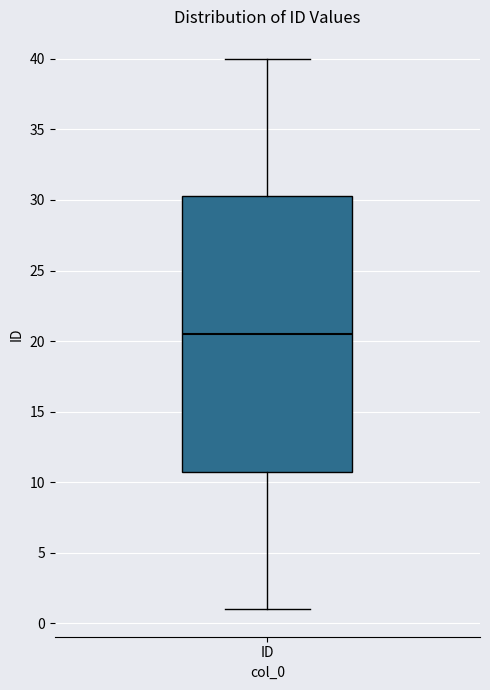

Read this box plot against the y-axis: the position of the median line, the range covered by the box, and the ends of both whiskers. The values are not printed on the chart, so give them approximately, as read against the axis.

median 20.5, box 11.0 to 30.5, whiskers 1.0 to 40.0